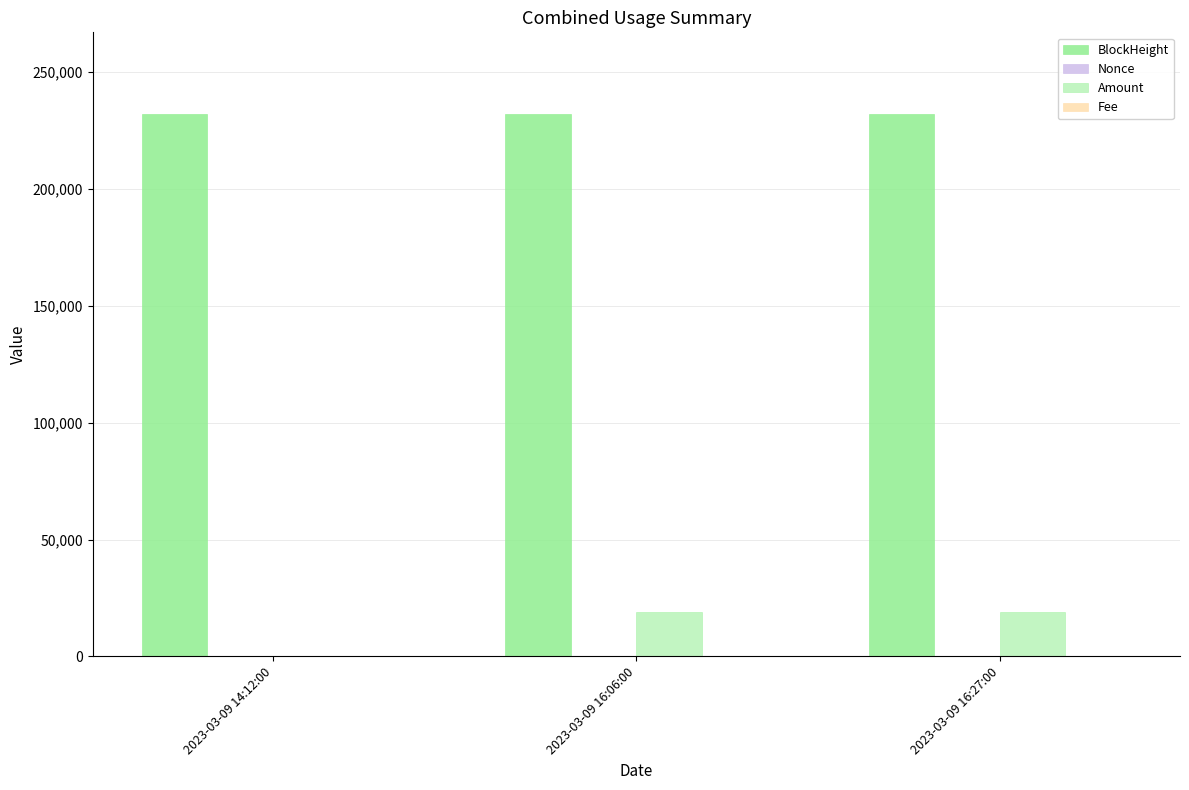

What is the lowest value of the BlockHeight series?

232228.0